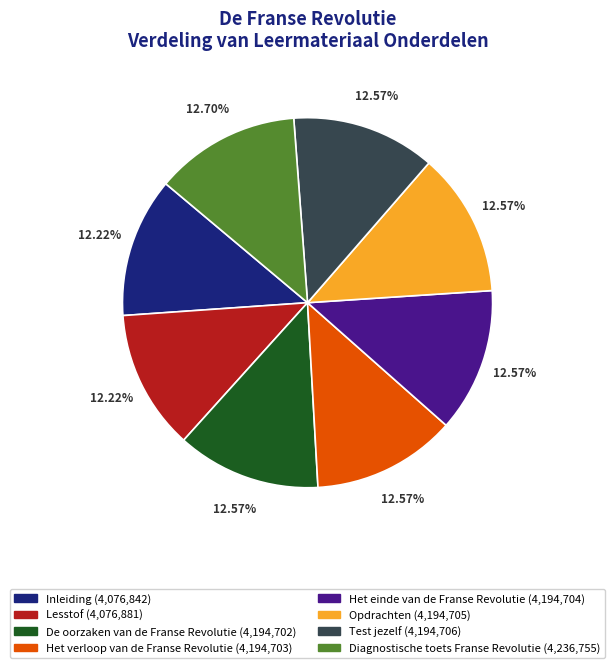

Is the sum of Het verloop van de Franse Revolutie and Test jezelf greater than half?

No